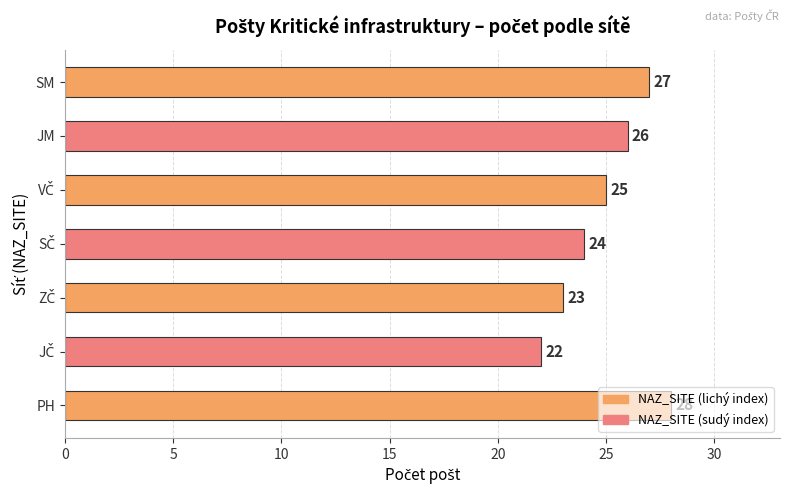

How many values are between 23 and 27?

5